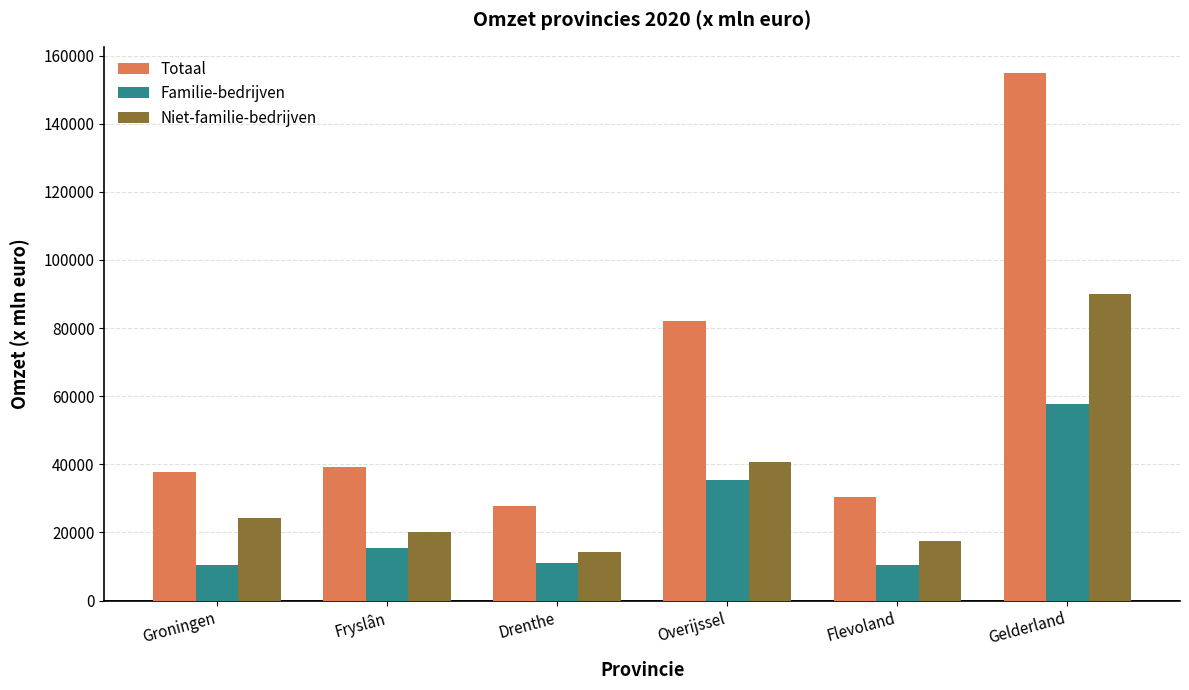

Is the value of Totaal at Fryslân greater than the value of Familie-bedrijven at Groningen?

Yes